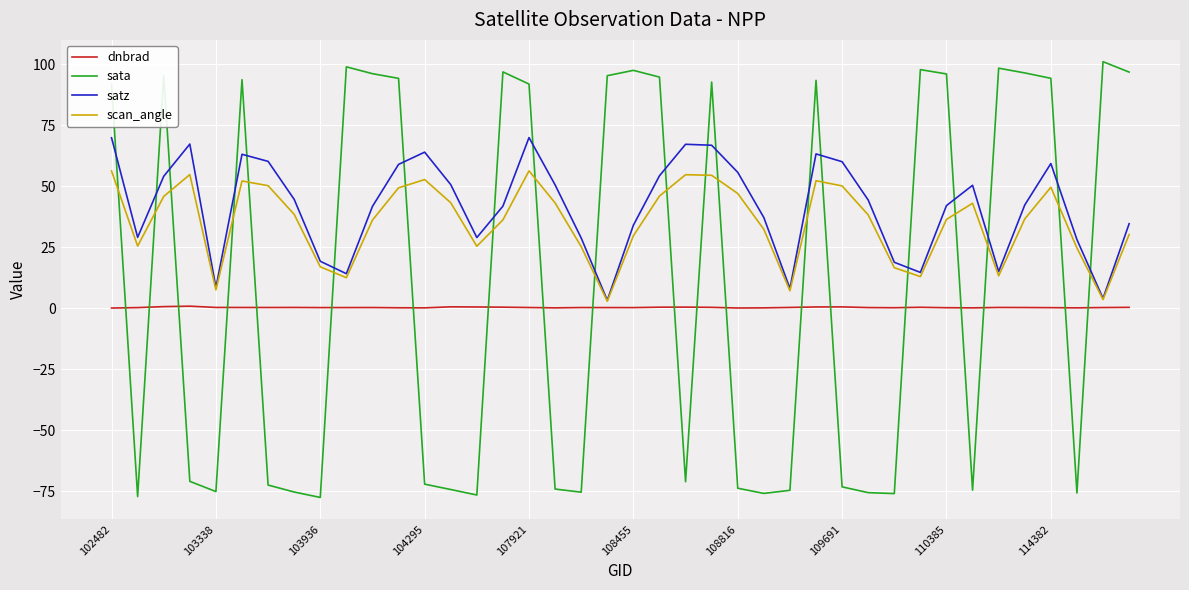

What are all the series names shown in the legend?

dnbrad, sata, satz, scan_angle